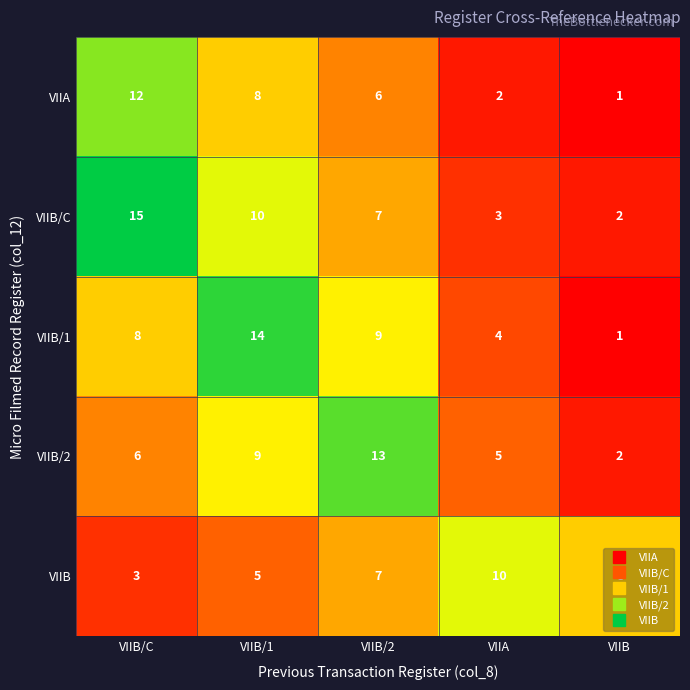

How many series are shown in this chart?

5